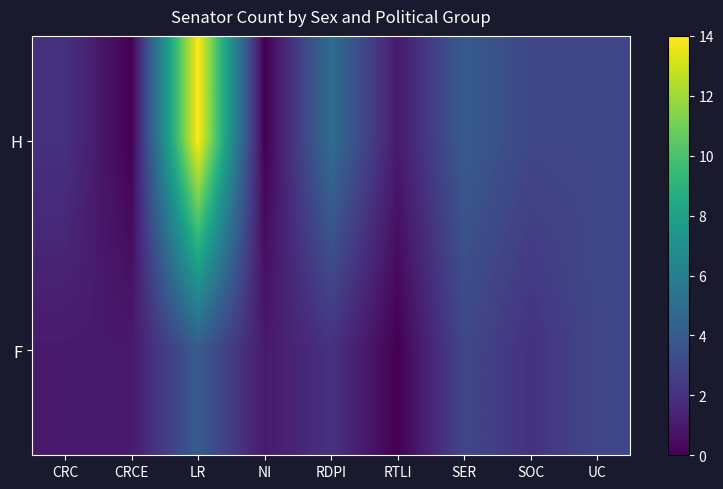

Which category has the highest value across all series?

LR